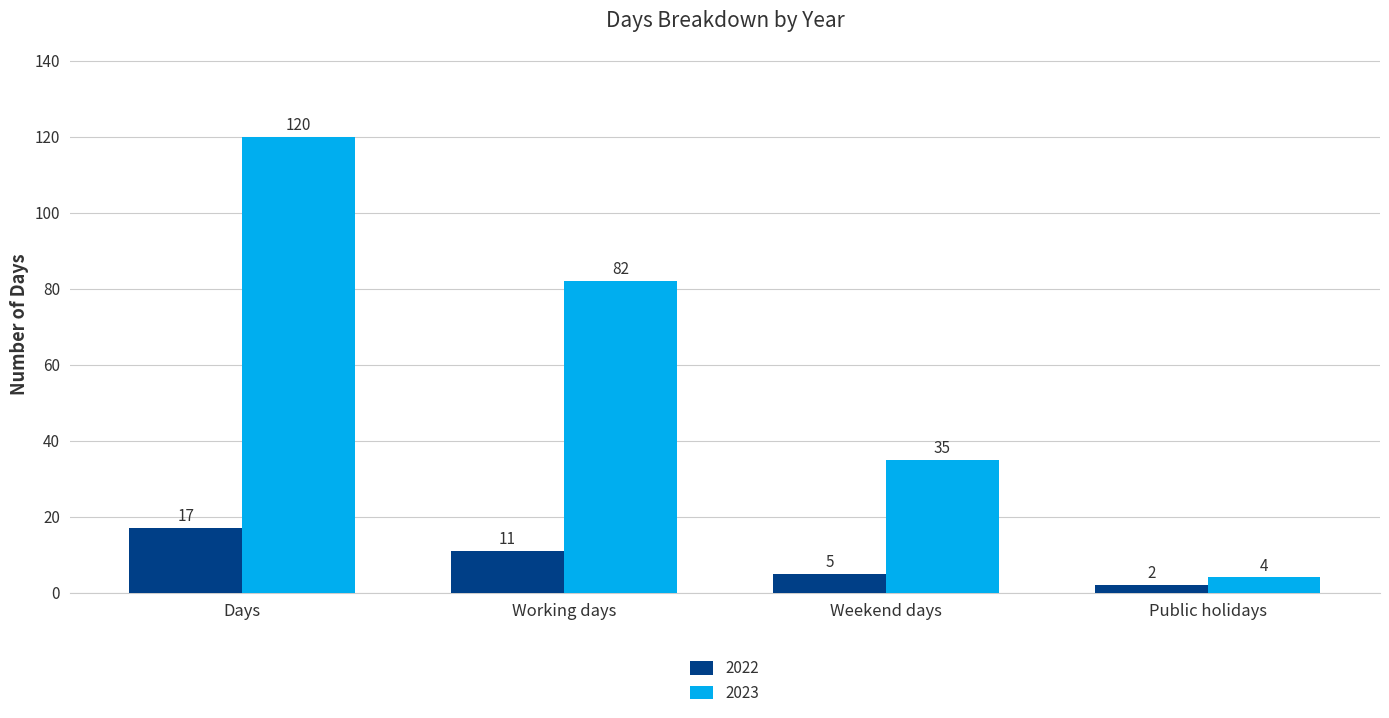

Reading left to right, list all the values displayed in this chart.

2022: Days=17	Working days=11	Weekend days=5	Public holidays=2
2023: Days=120	Working days=82	Weekend days=35	Public holidays=4